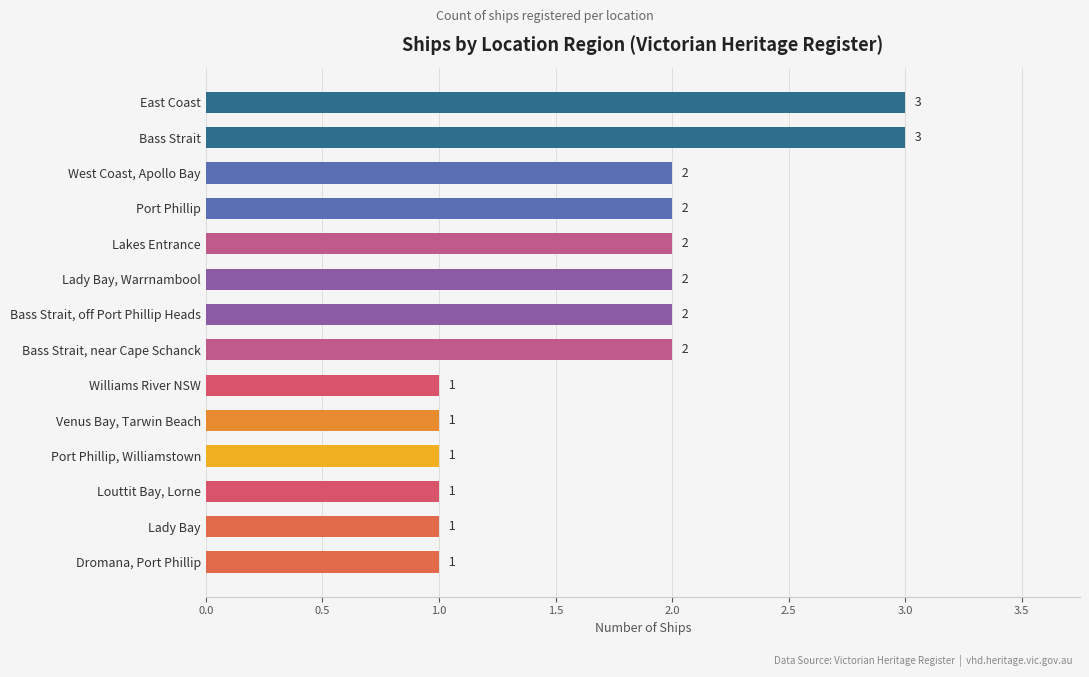

Reading top to bottom, what are all the values shown in this chart?

East Coast=3	Bass Strait=3	West Coast, Apollo Bay=2	Port Phillip=2	Lakes Entrance=2	Lady Bay, Warrnambool=2	Bass Strait, off Port Phillip Heads=2	Bass Strait, near Cape Schanck=2	Williams River NSW=1	Venus Bay, Tarwin Beach=1	Port Phillip, Williamstown=1	Louttit Bay, Lorne=1	Lady Bay=1	Dromana, Port Phillip=1